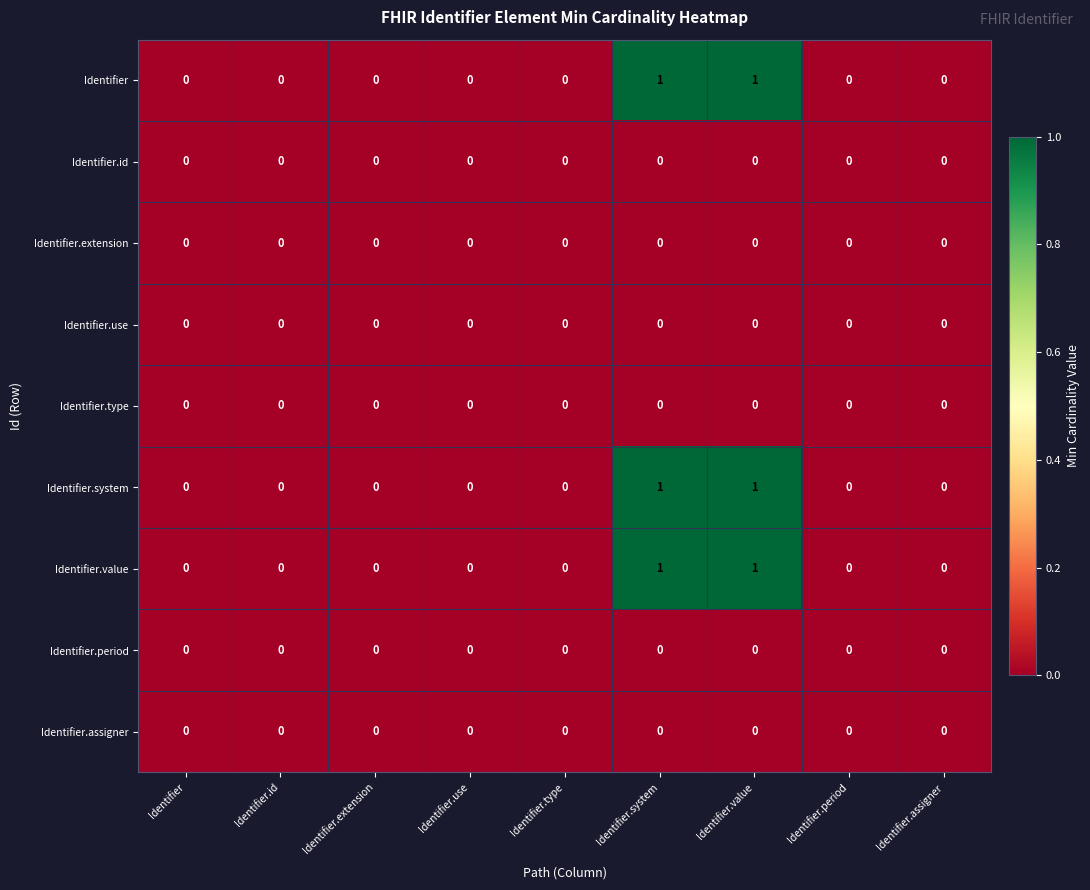

Is it true that Identifier.system equals 0 at Identifier.extension?

True